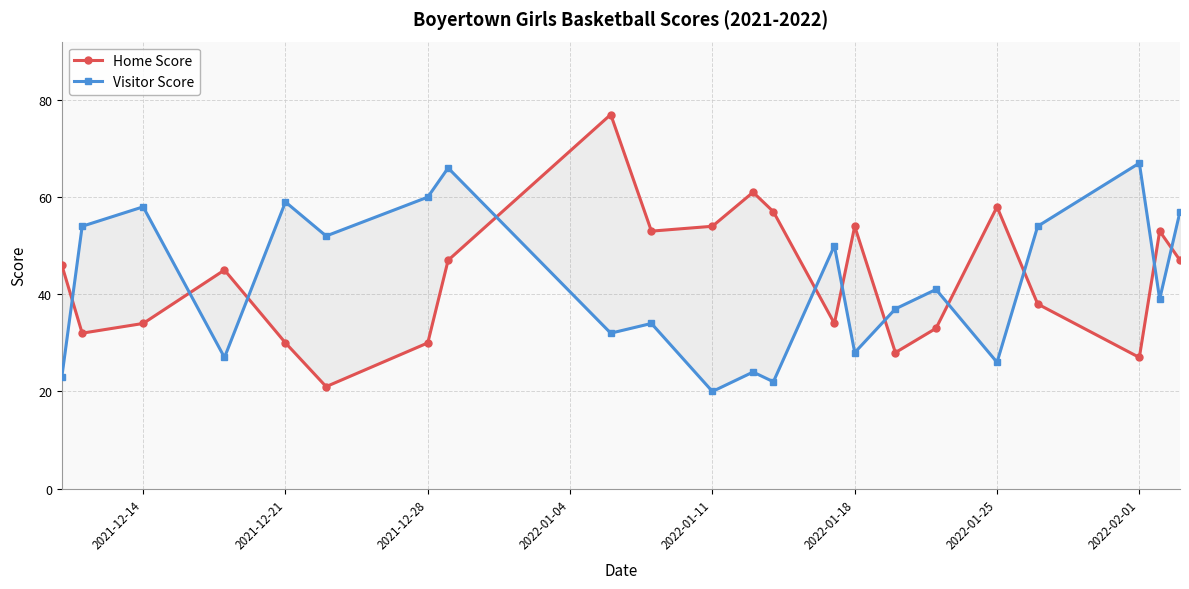

What are all the series names shown in the legend?

Home Score, Visitor Score